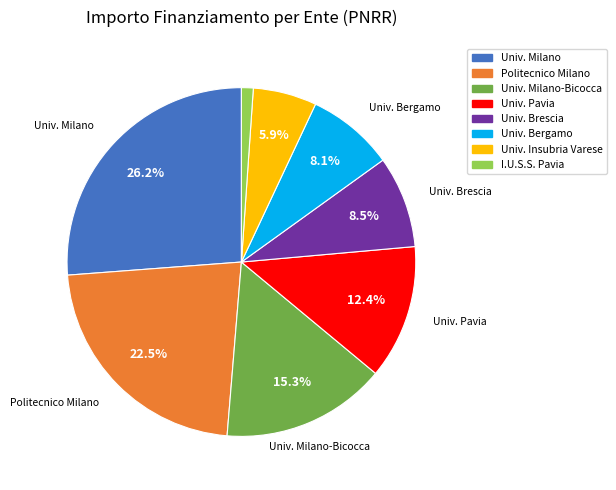

Combined, what portion of the pie is Univ. Bergamo and Univ. Milano?

34.3%